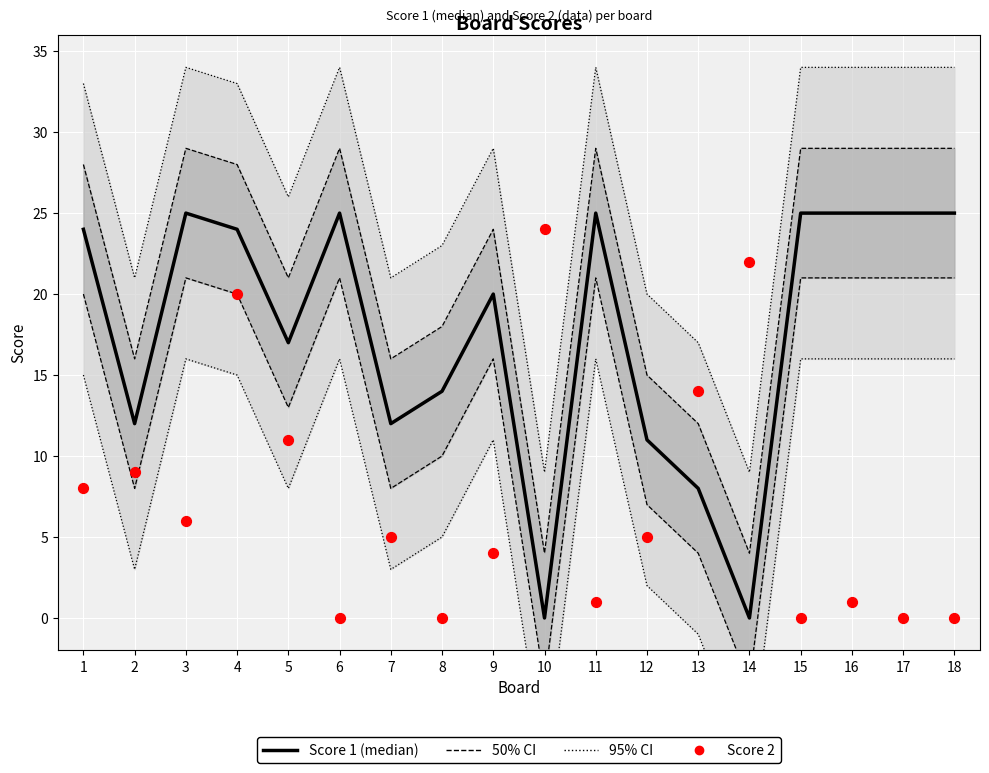

Which series contains the highest Y value?

Score 1 (median)